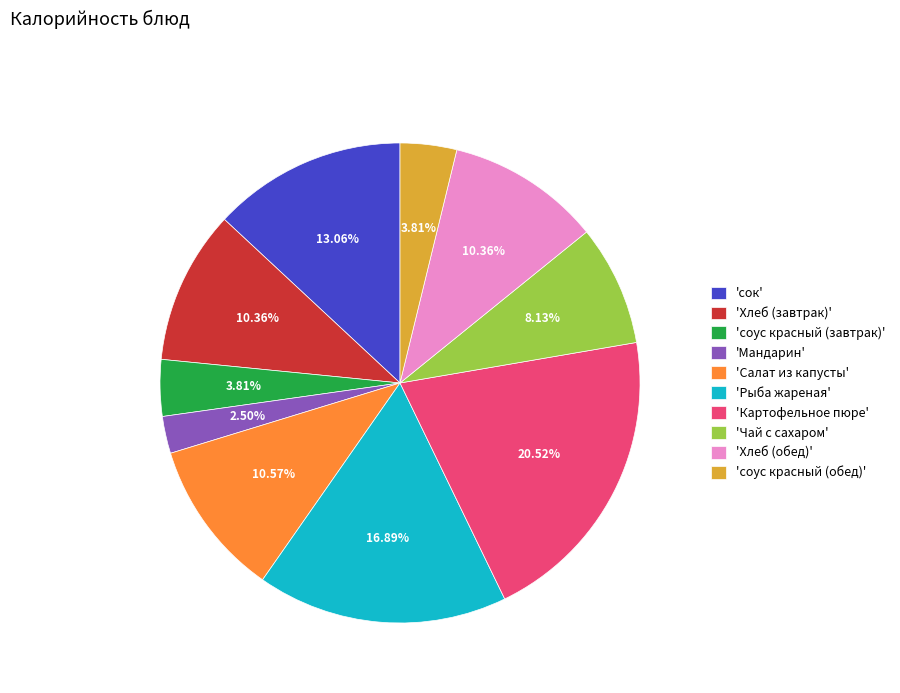

Which category has the smallest portion of the pie?

'Мандарин'